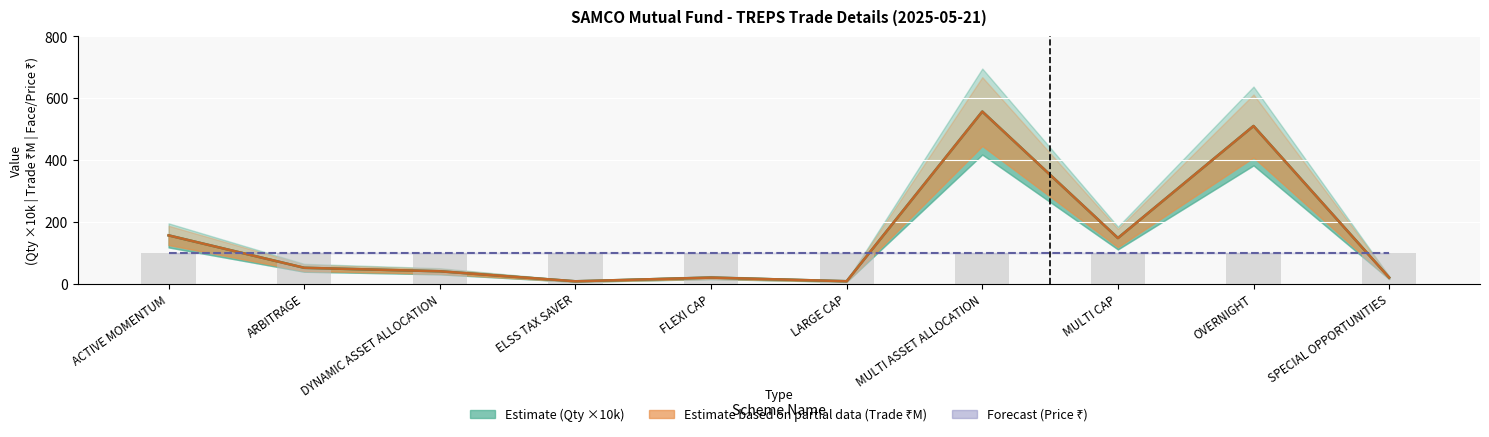

How many distinct data groups are displayed?

4